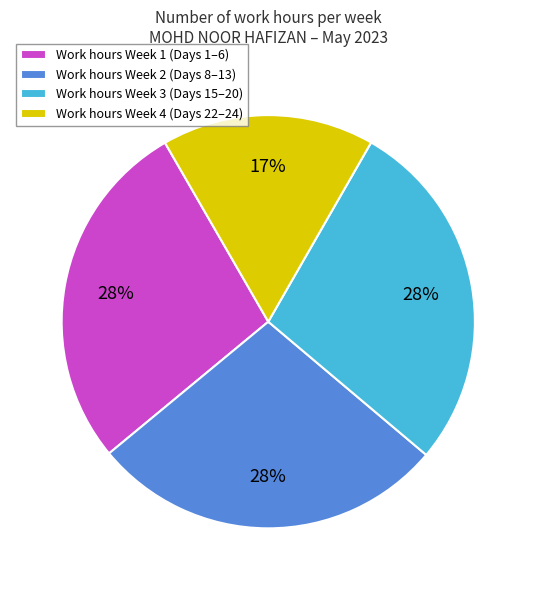

To the nearest percent, what is the average slice percentage?

25%